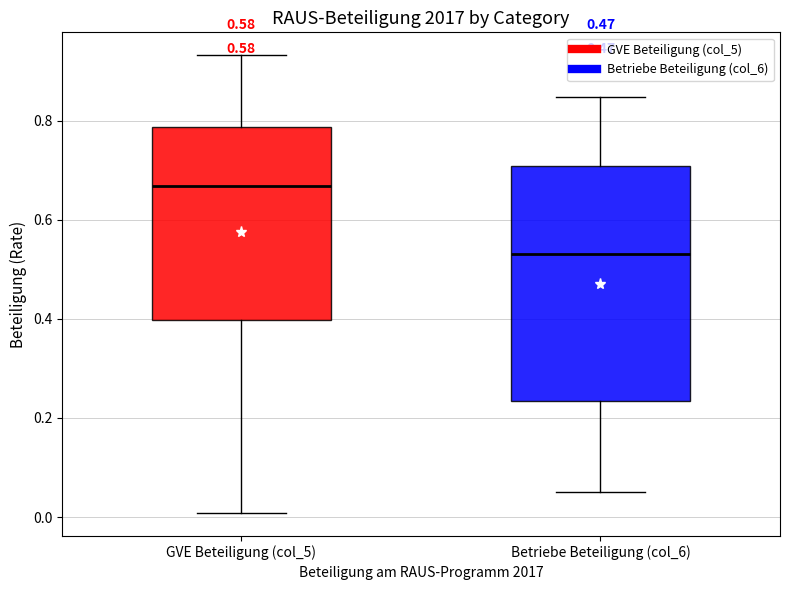

Which box is the tallest, from its lower edge to its upper edge?

Betriebe Beteiligung (col_6)